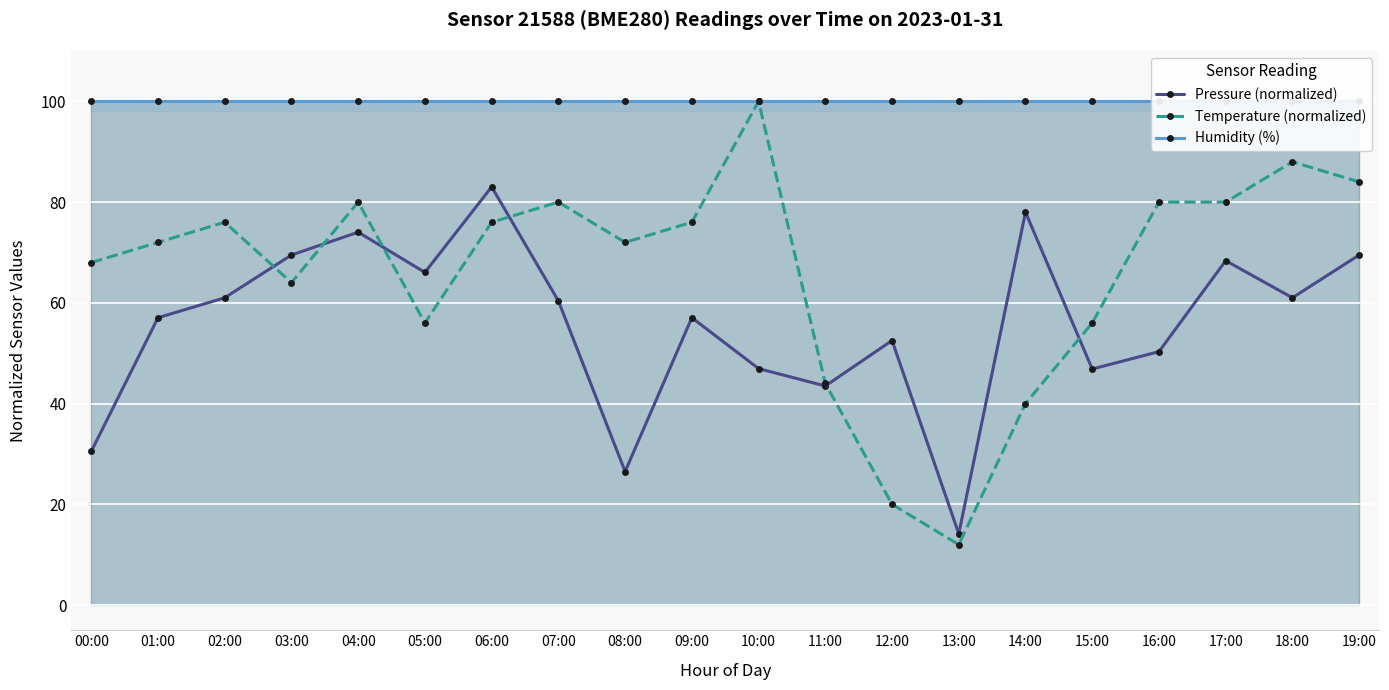

What are all the series names shown in the legend?

Pressure (normalized), Temperature (normalized), Humidity (%)